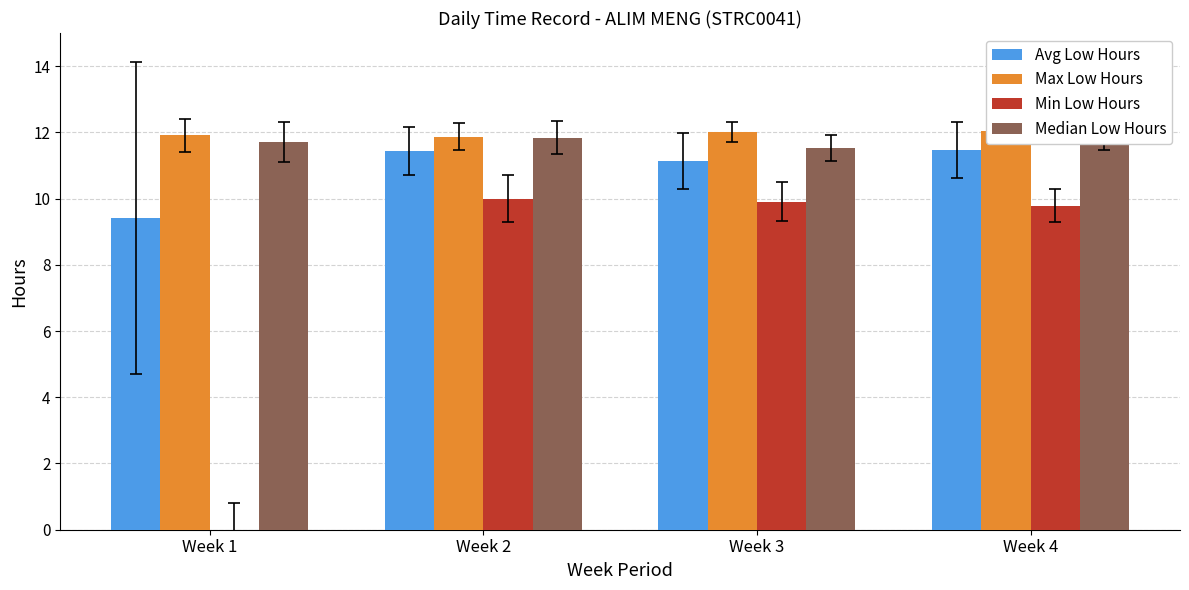

At which label does Min Low Hours first exceed 9?

Week 2